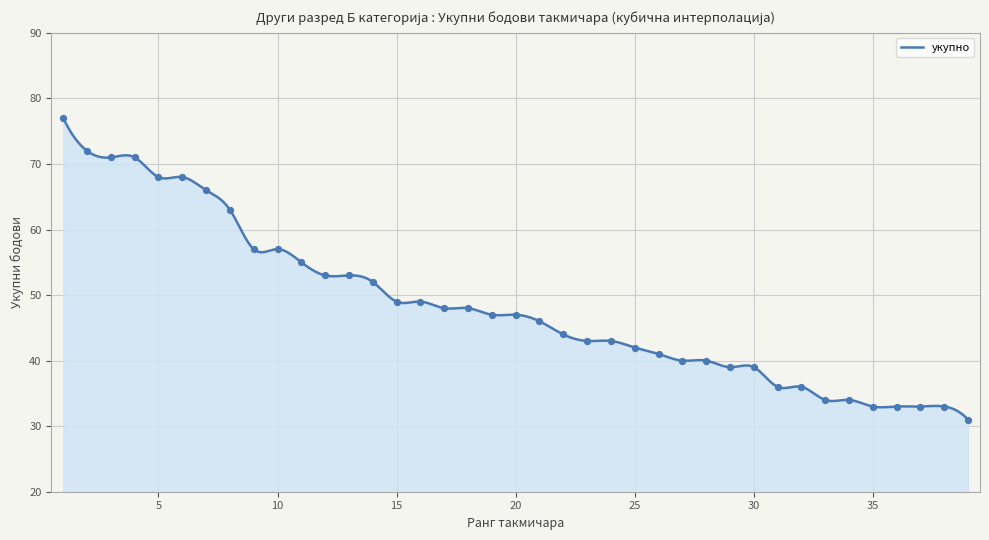

Which has a higher value, 6 or 31?

6